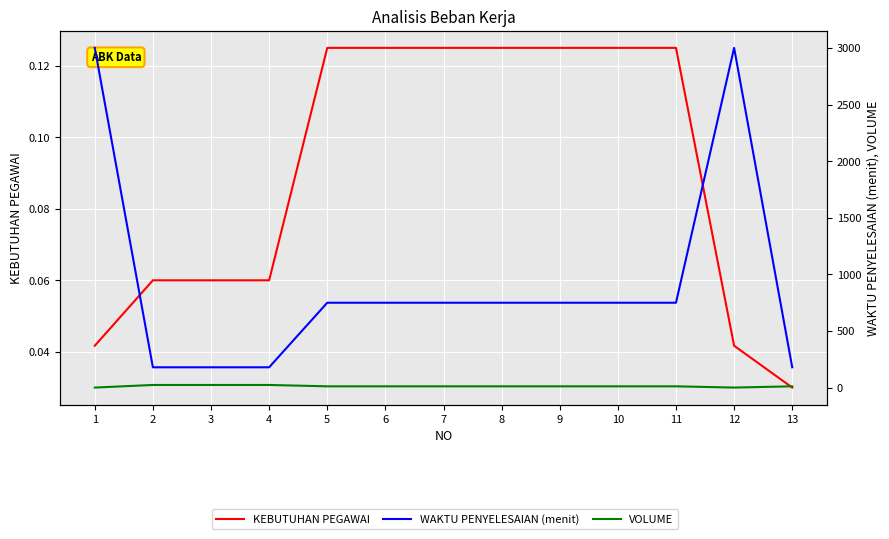

What is the difference between the maximum and minimum values in the VOLUME series?

23.0